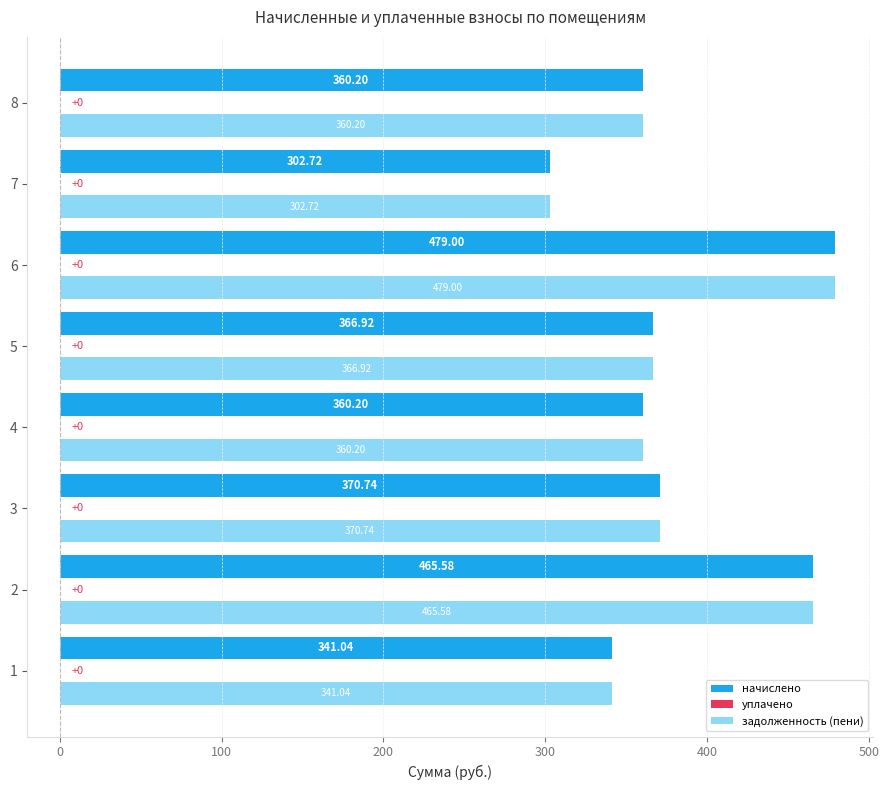

What is the total value across all series at 8?

720.4